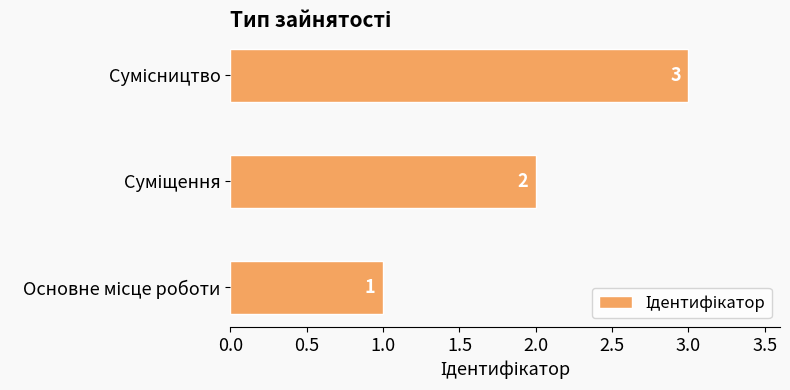

How many values are between 1 and 3?

3